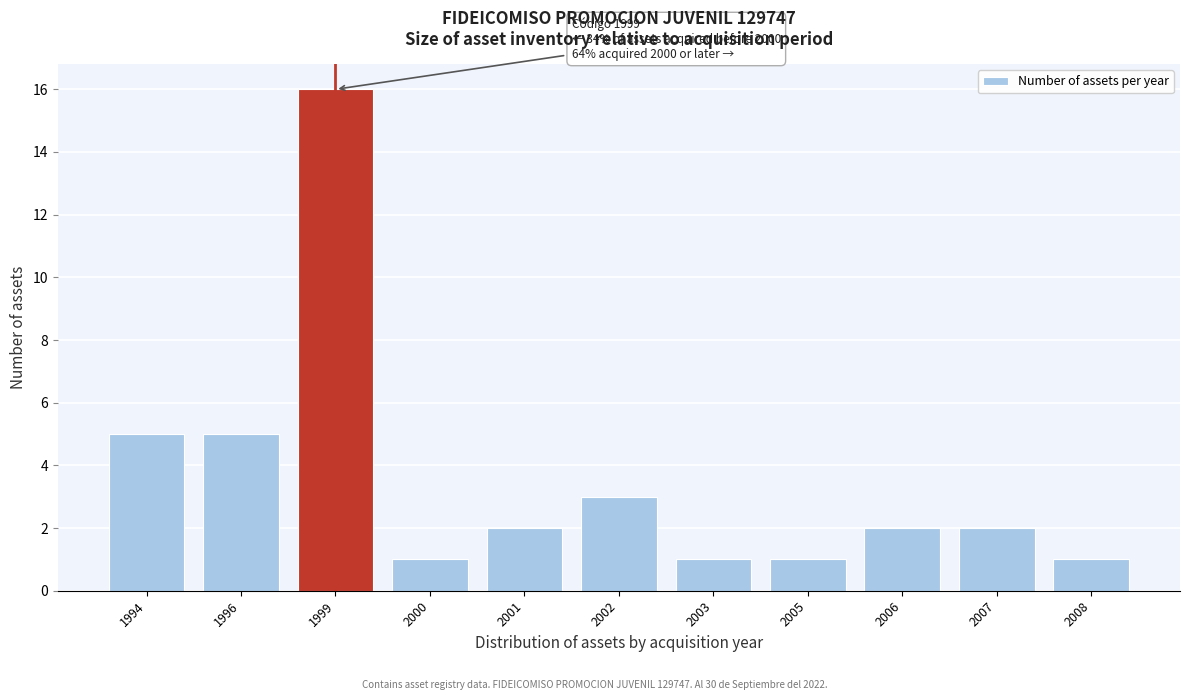

Reading left to right, transcribe all the data shown in this chart.

1994=5	1996=5	1999=16	2000=1	2001=2	2002=3	2003=1	2005=1	2006=2	2007=2	2008=1